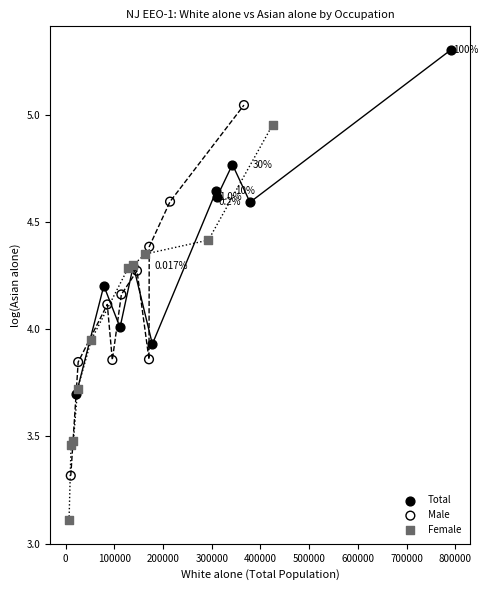

Which series contains the lowest Y value?

Female